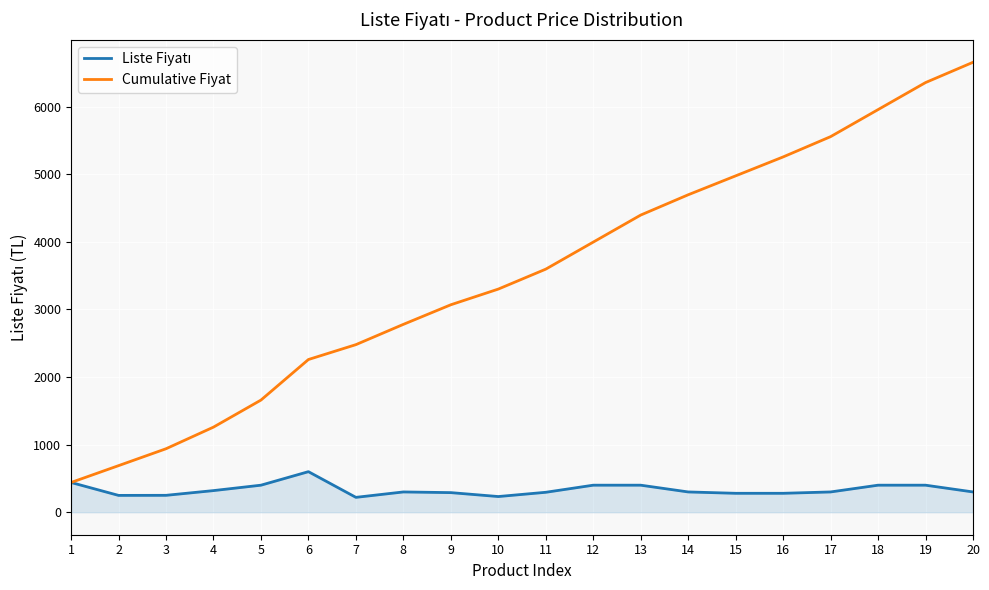

List the labels in order of Cumulative Fiyat value, smallest first.

1, 2, 3, 4, 5, 6, 7, 8, 9, 10, 11, 12, 13, 14, 15, 16, 17, 18, 19, 20